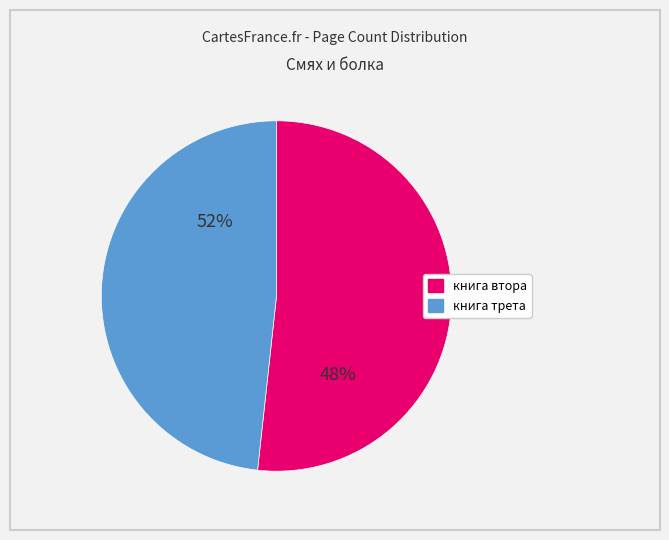

To the nearest percent, what is the combined percentage of 16640 and 12687?

100%